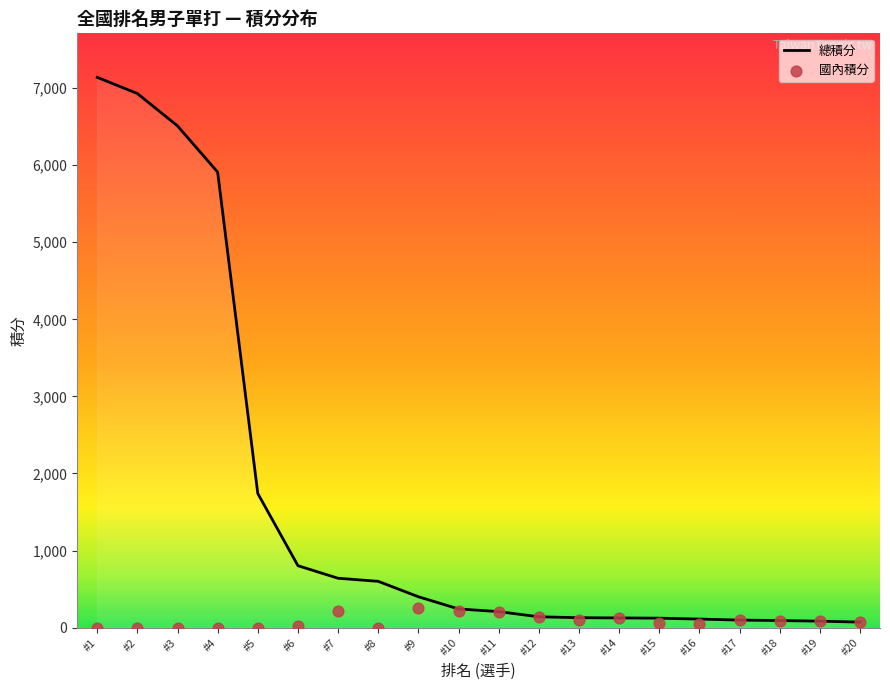

Which series contains the lowest Y value?

國內積分